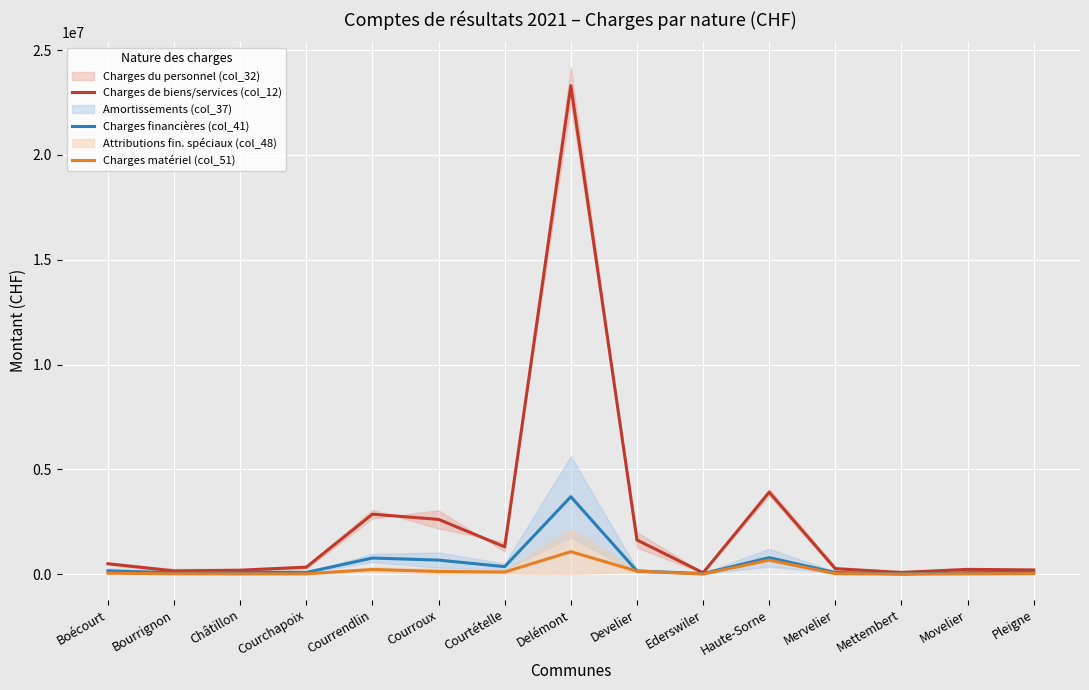

At how many categories does at least one series exceed 5567228?

1